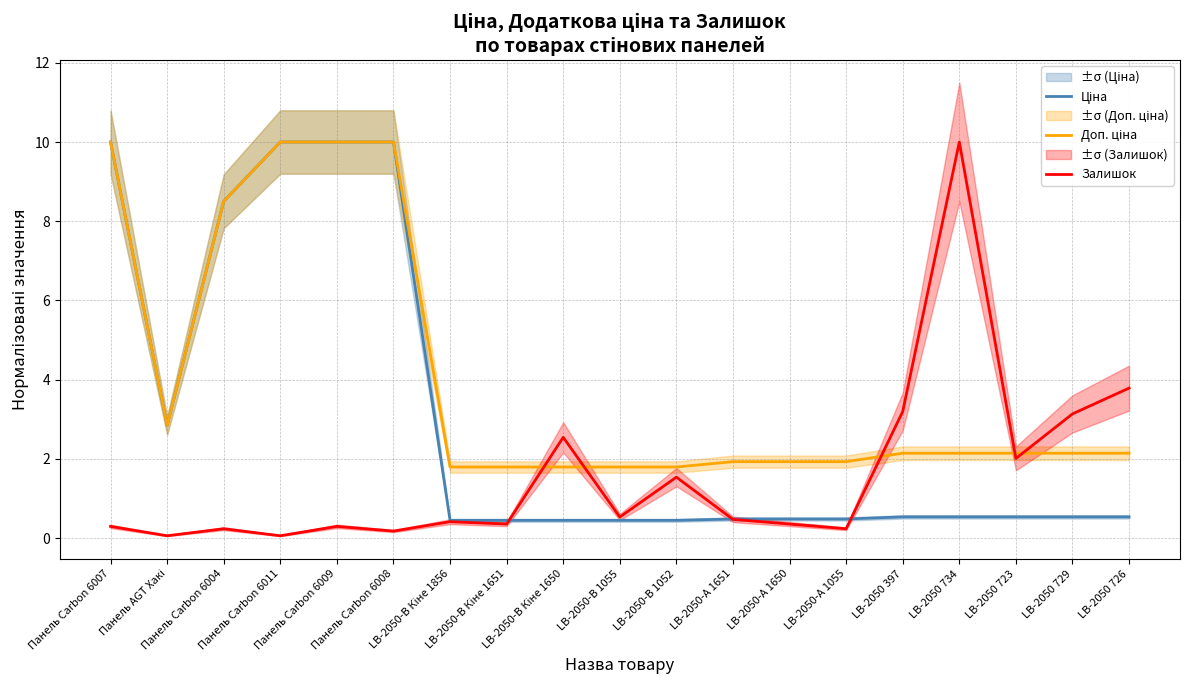

Is the value of Ціна at LB-2050-А 1651 greater than the value of Залишок at Панель AGT Хакі?

Yes